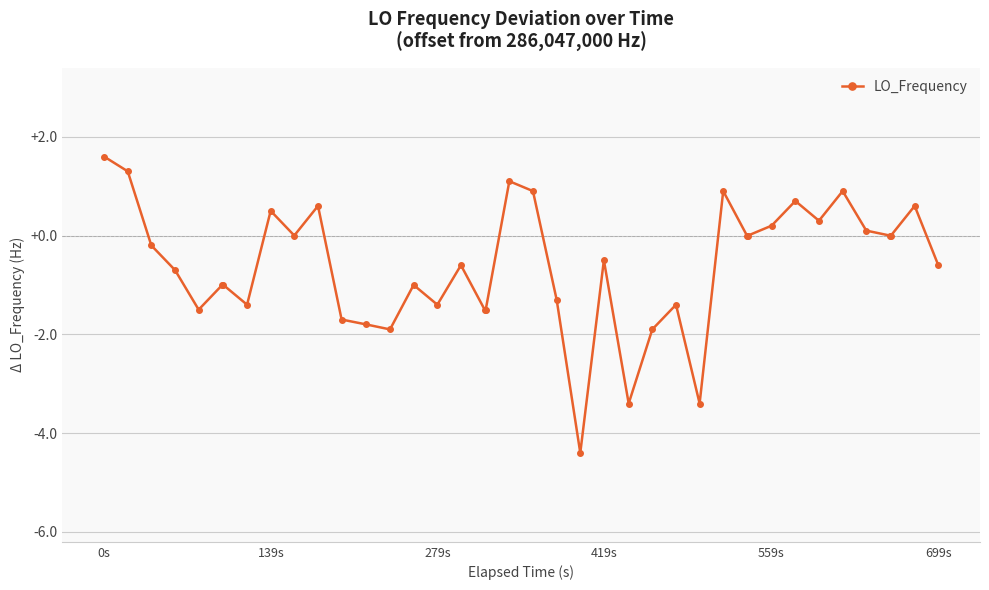

What is the value of the 2nd point from the left?

1.3